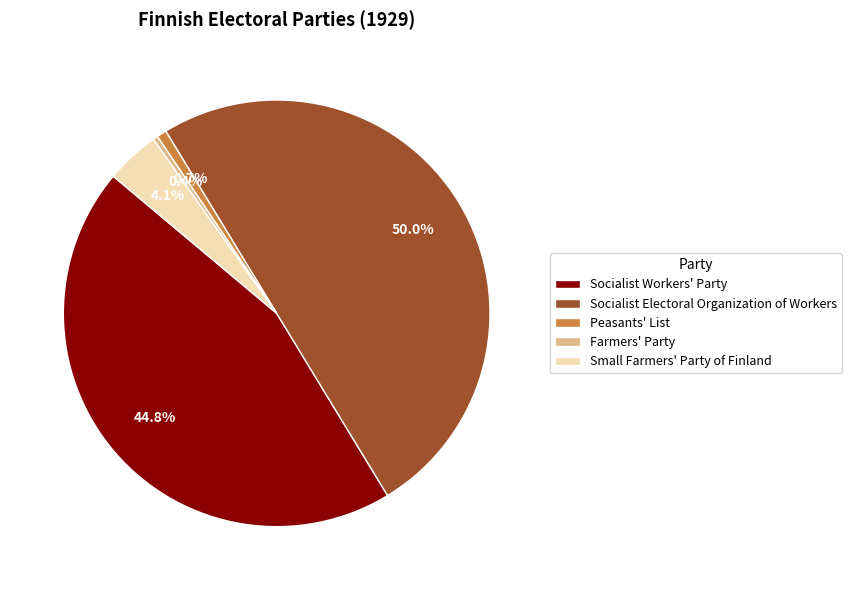

Which slice is the largest?

Socialist Electoral Organization of Workers